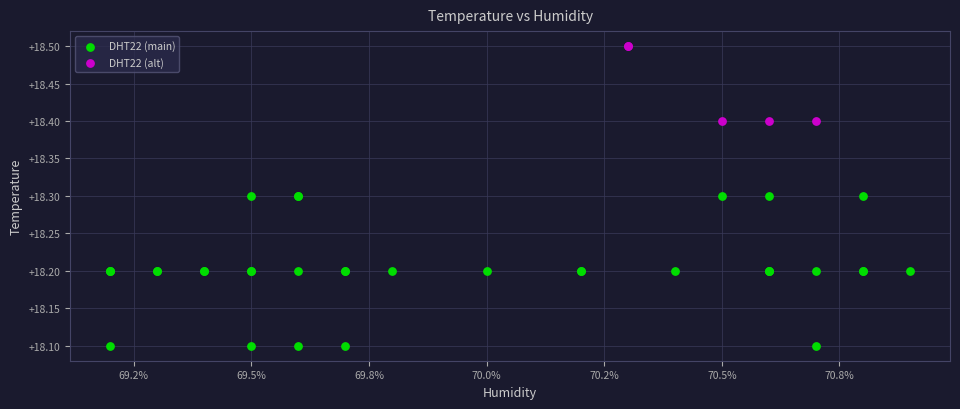

Which series contains the highest Y value?

DHT22 (alt)